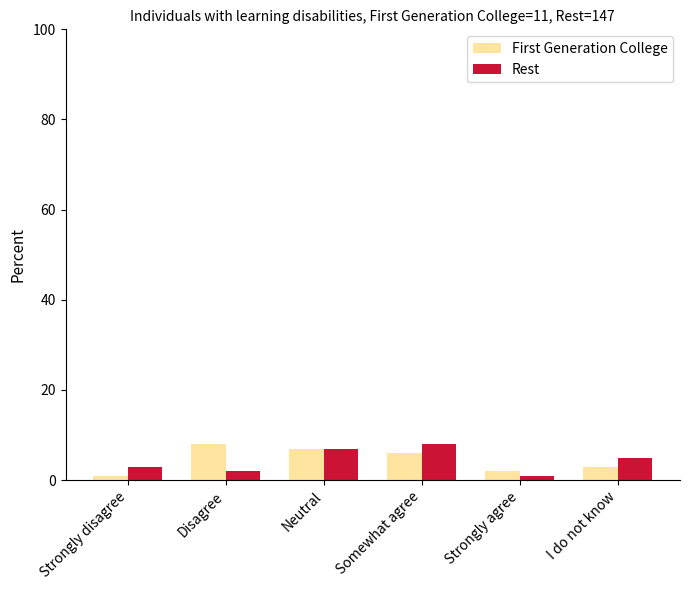

At how many categories does at least one series exceed 4?

4